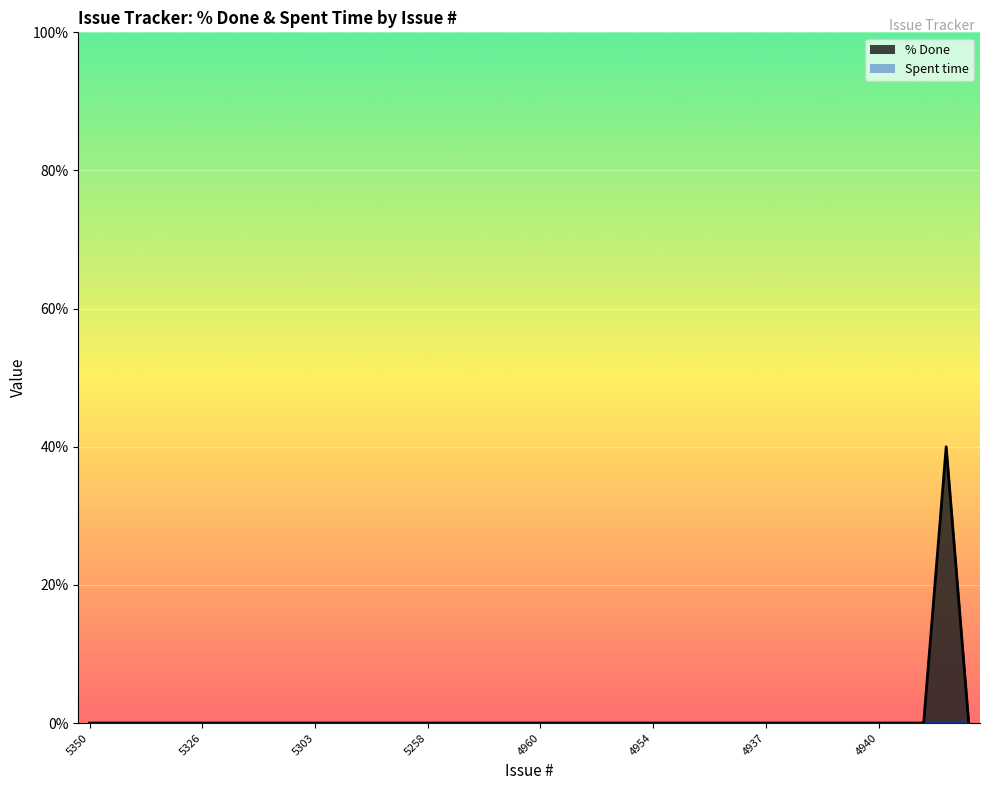

True or false: there are more than 1 points higher than both neighbors.

False